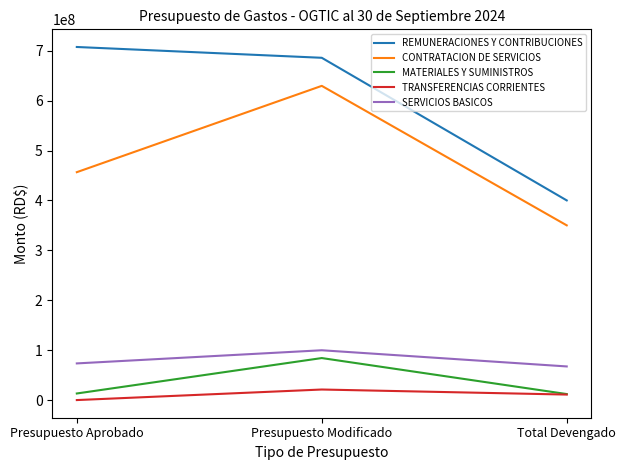

Which series has the largest range (max minus min)?

REMUNERACIONES Y CONTRIBUCIONES